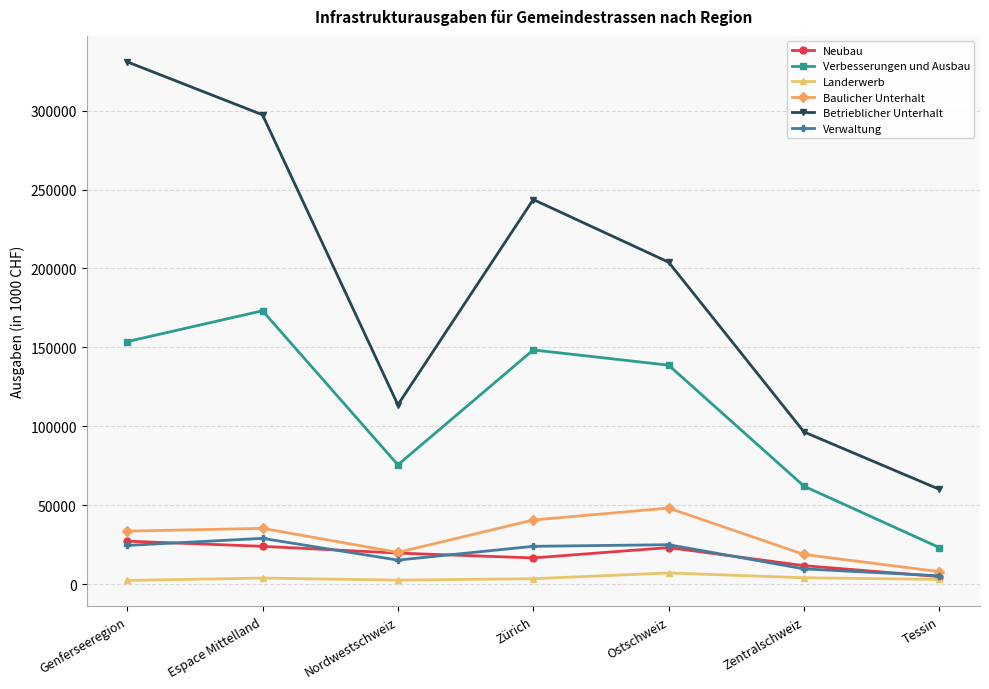

What is the spread (max minus min) of values at Genferseeregion?

328477